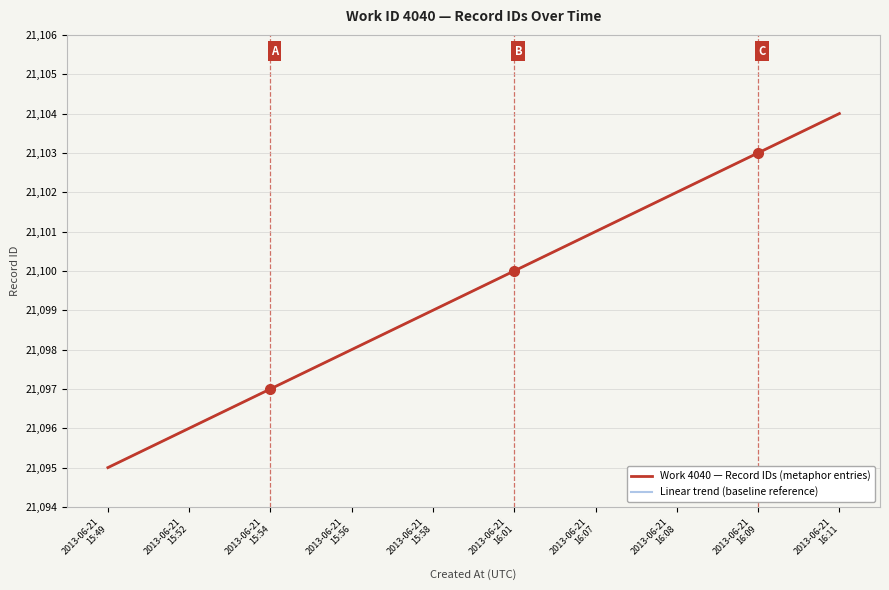

The Work 4040 — Record IDs (metaphor entries) series shows 5849 at 2013-06-21
16:01. True or false?

False